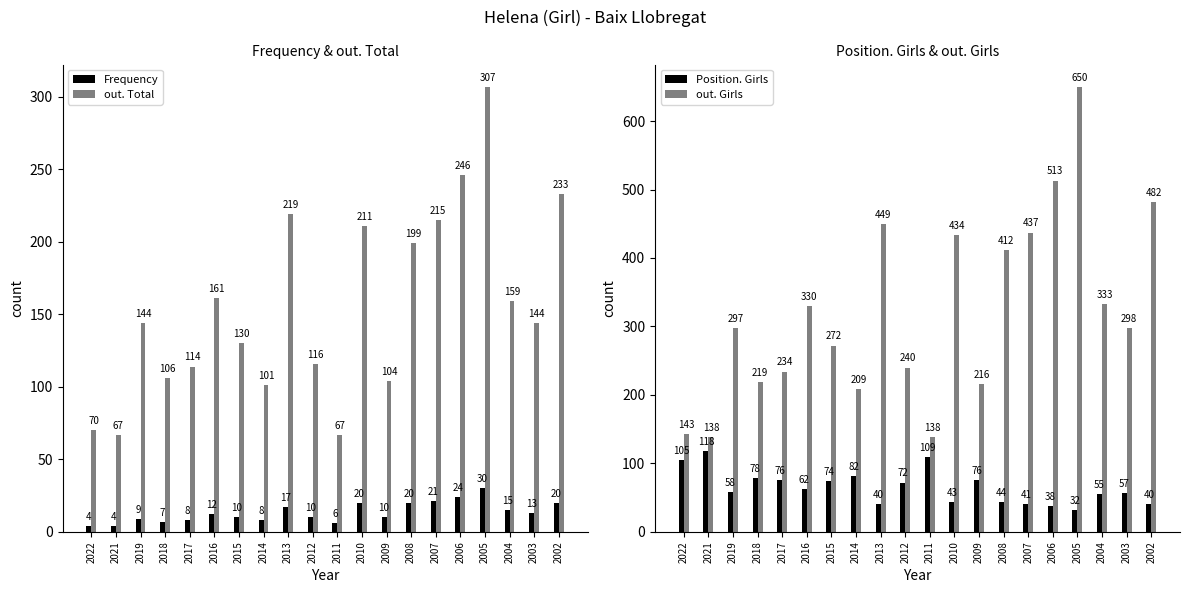

The Frequency series shows 20 at 2002. True or false?

True